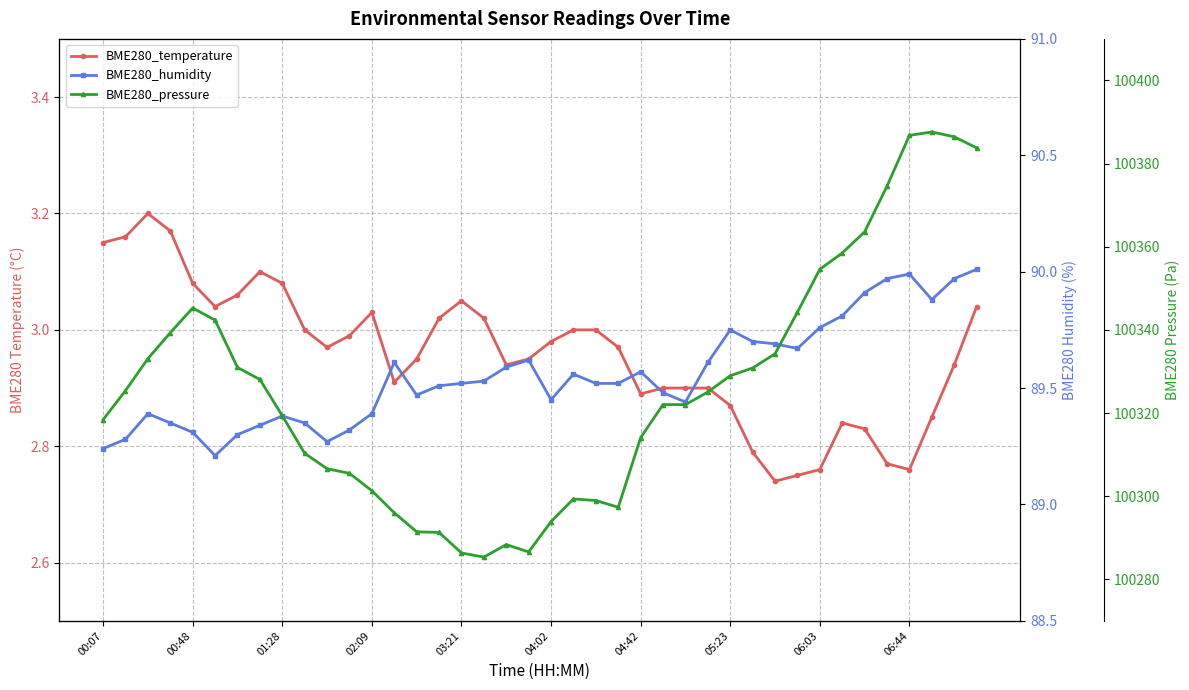

What is the average value of the BME280_temperature series?

3.0